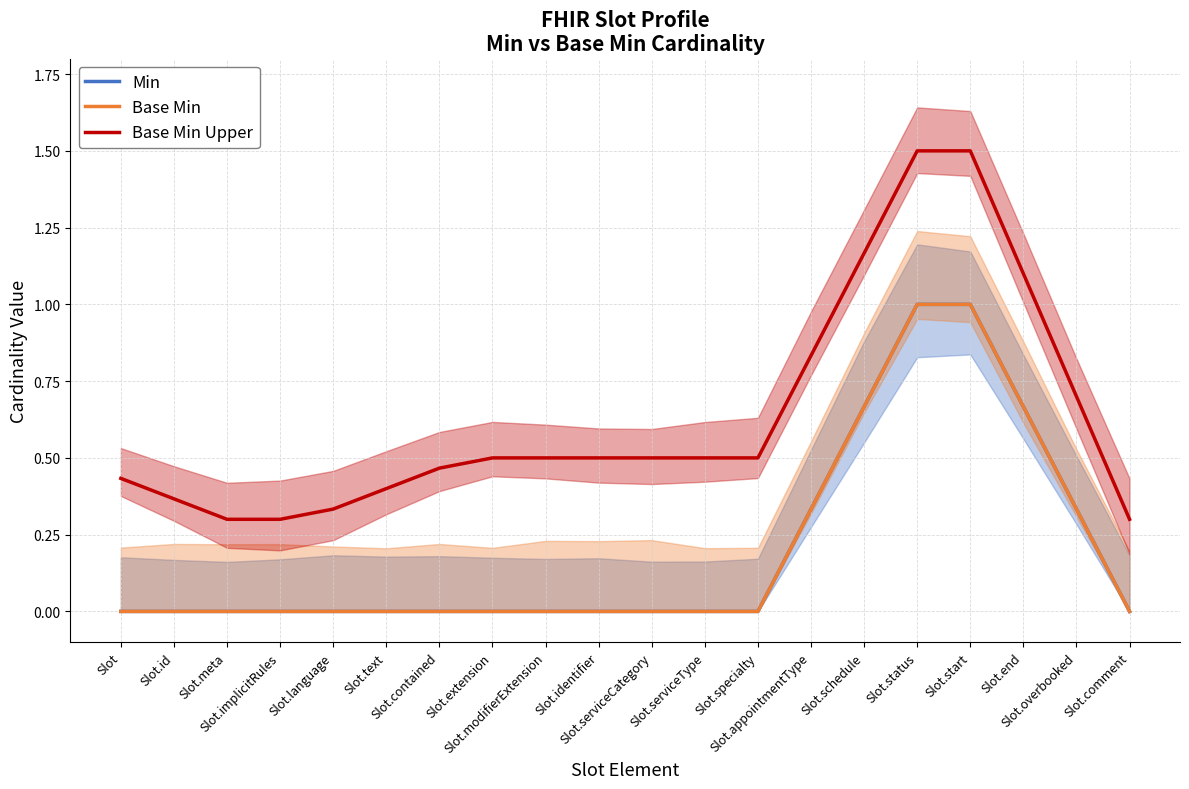

What is the maximum value shown in the chart?

1.5